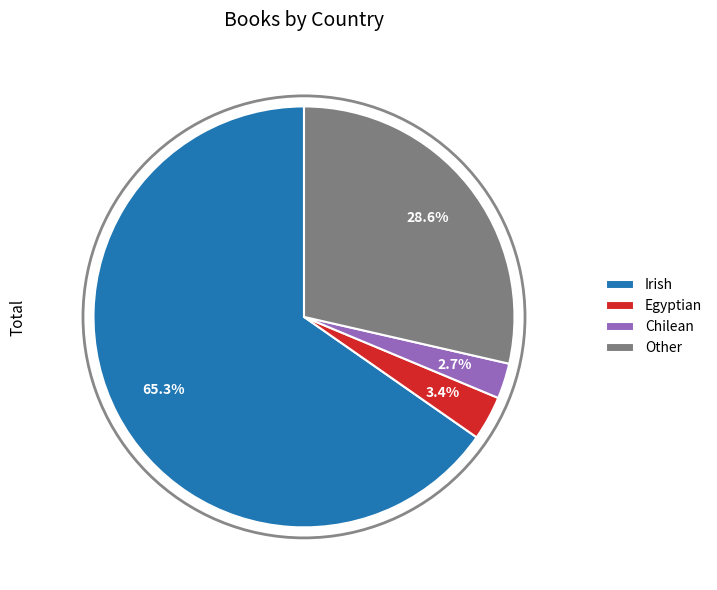

Approximately how many times larger is the value at Chilean compared to Other?

0.1